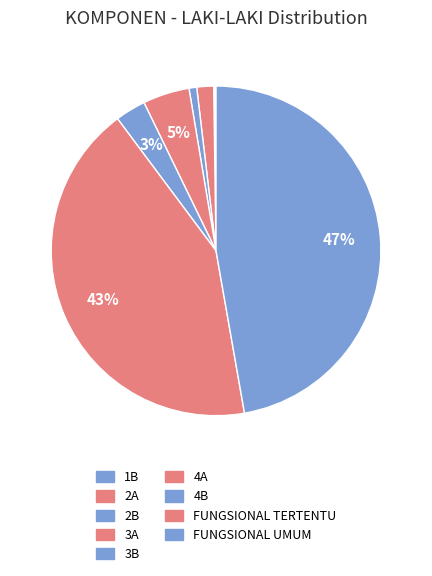

Does any single category account for the majority?

No